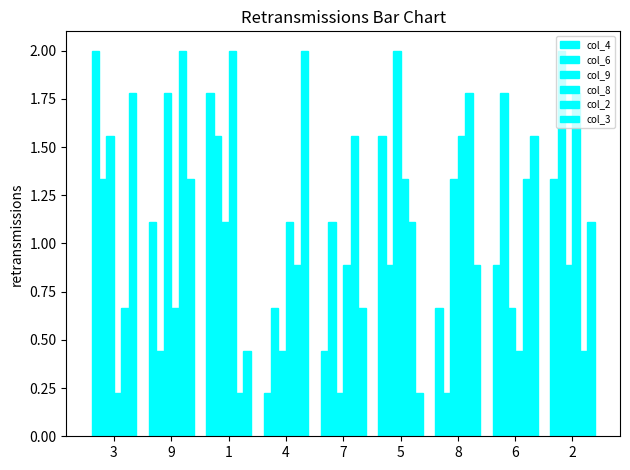

What is the difference between the highest and lowest values at 7?

1.3